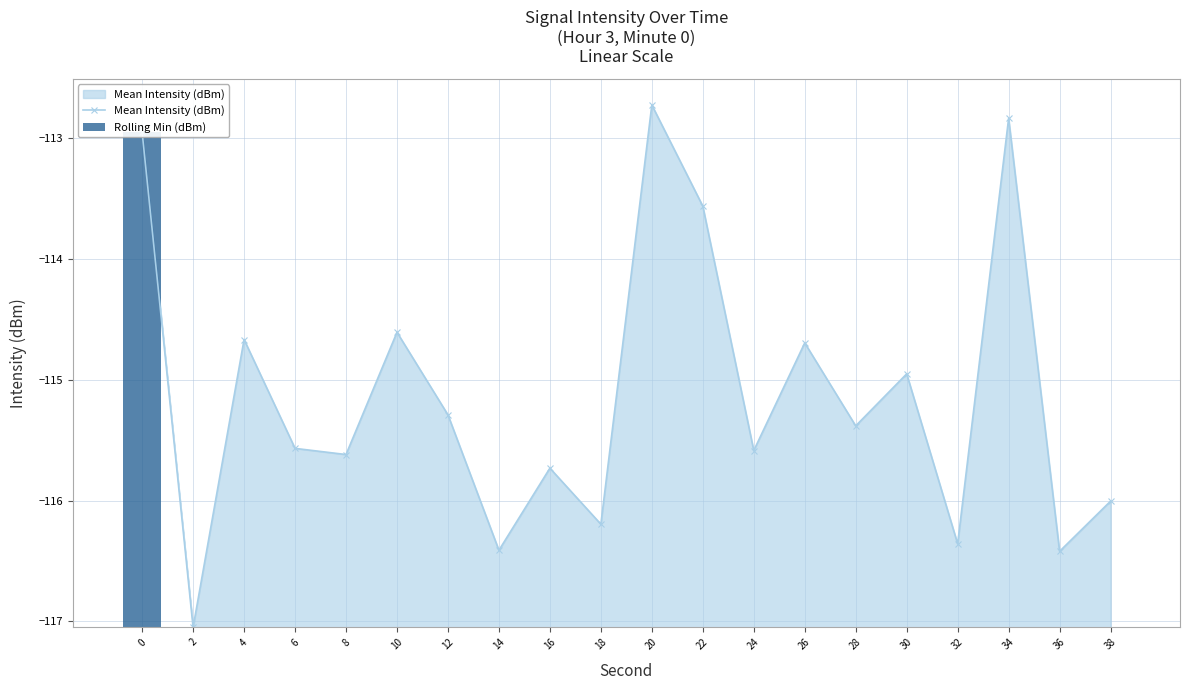

The Rolling Min (dBm) series shows 1.4 at 10. True or false?

False